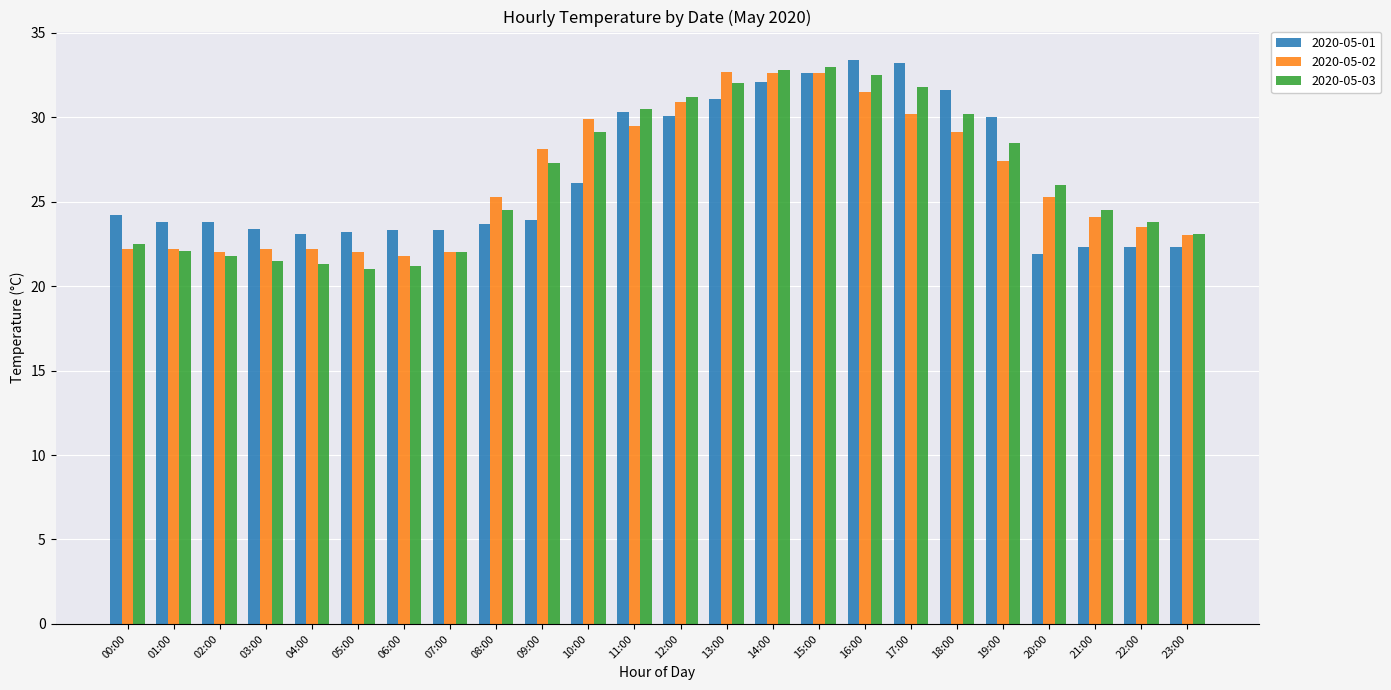

Is the value of 2020-05-03 at 14:00 greater than the value of 2020-05-02 at 04:00?

Yes